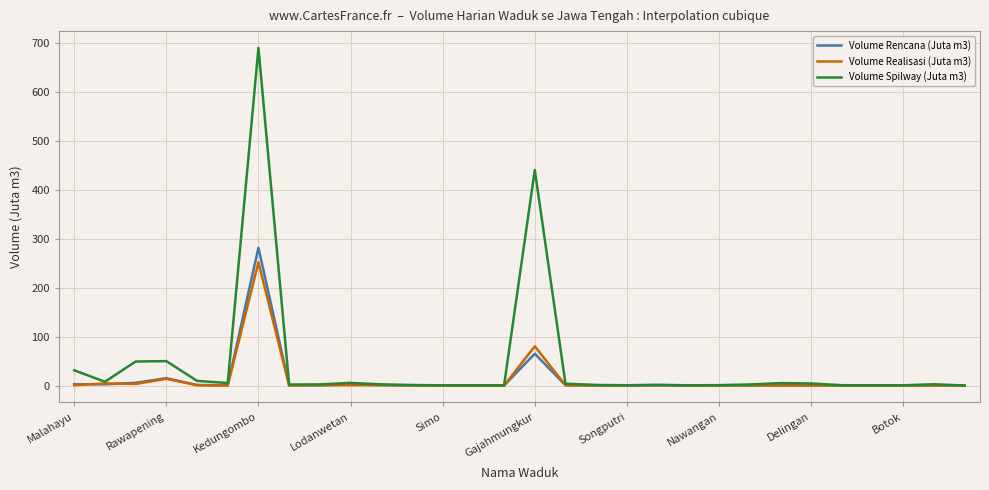

Which series has the largest range (max minus min)?

Volume Spilway (Juta m3)